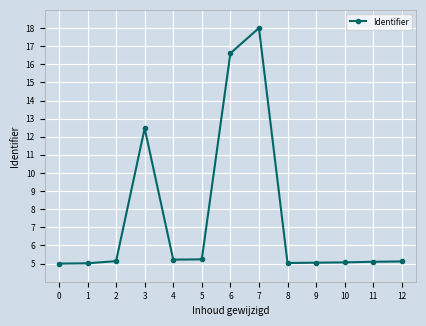

How many lines are shown in the chart?

1